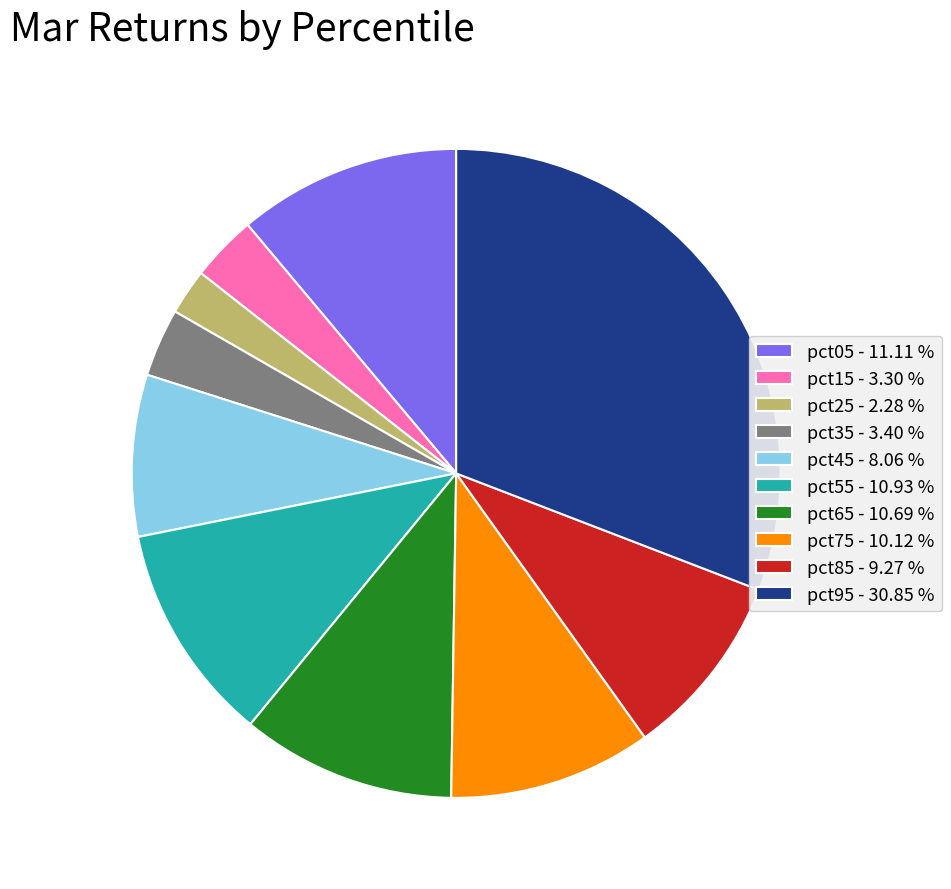

Is the sum of pct65 and pct45 greater than half?

No